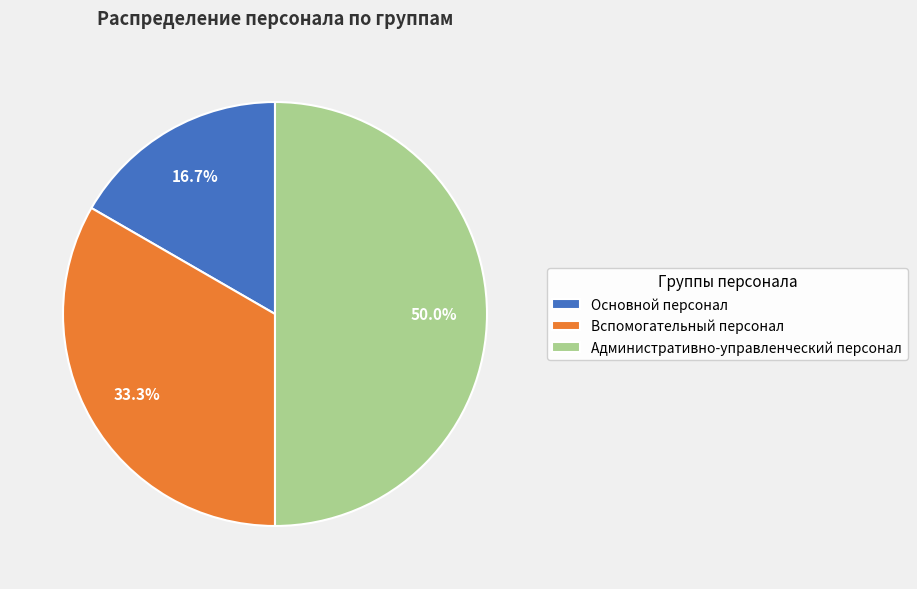

Combined, do Основной персонал and Административно-управленческий персонал account for over 50%?

Yes